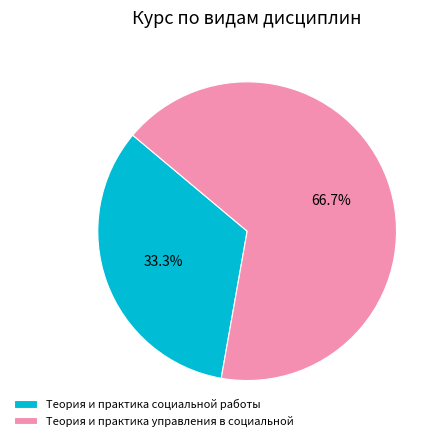

Approximately how many times larger is the value at Теория и практика управления в социальной compared to Теория и практика социальной работы?

2.0